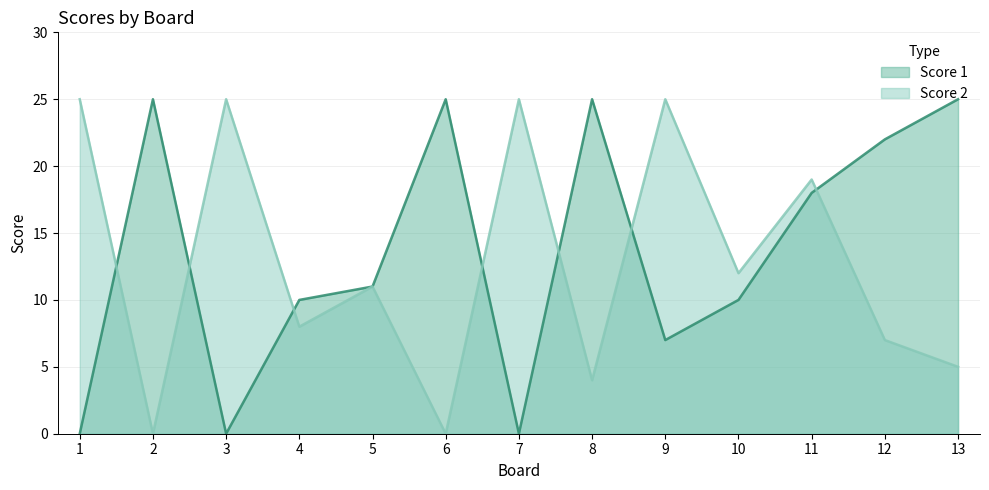

What is the average value of the Score 1 series?

14